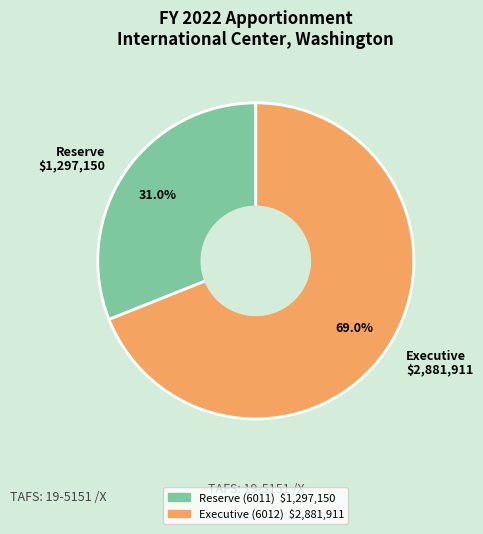

What percentage is NOT represented by Executive $2,881,911?

31.0%